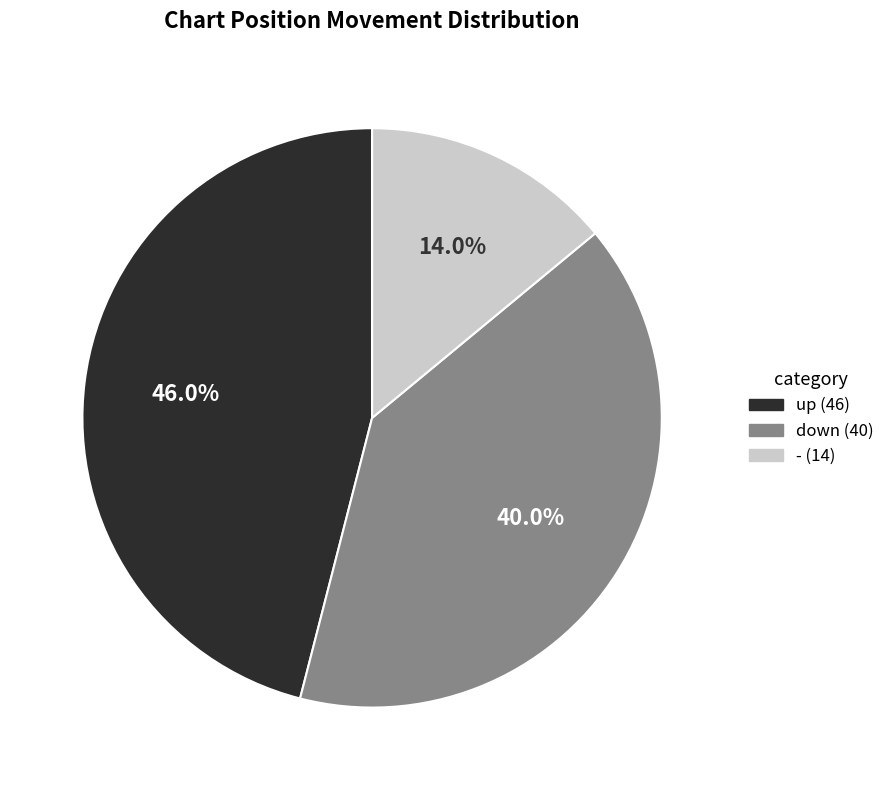

Is there any slice that represents more than half of the pie?

No